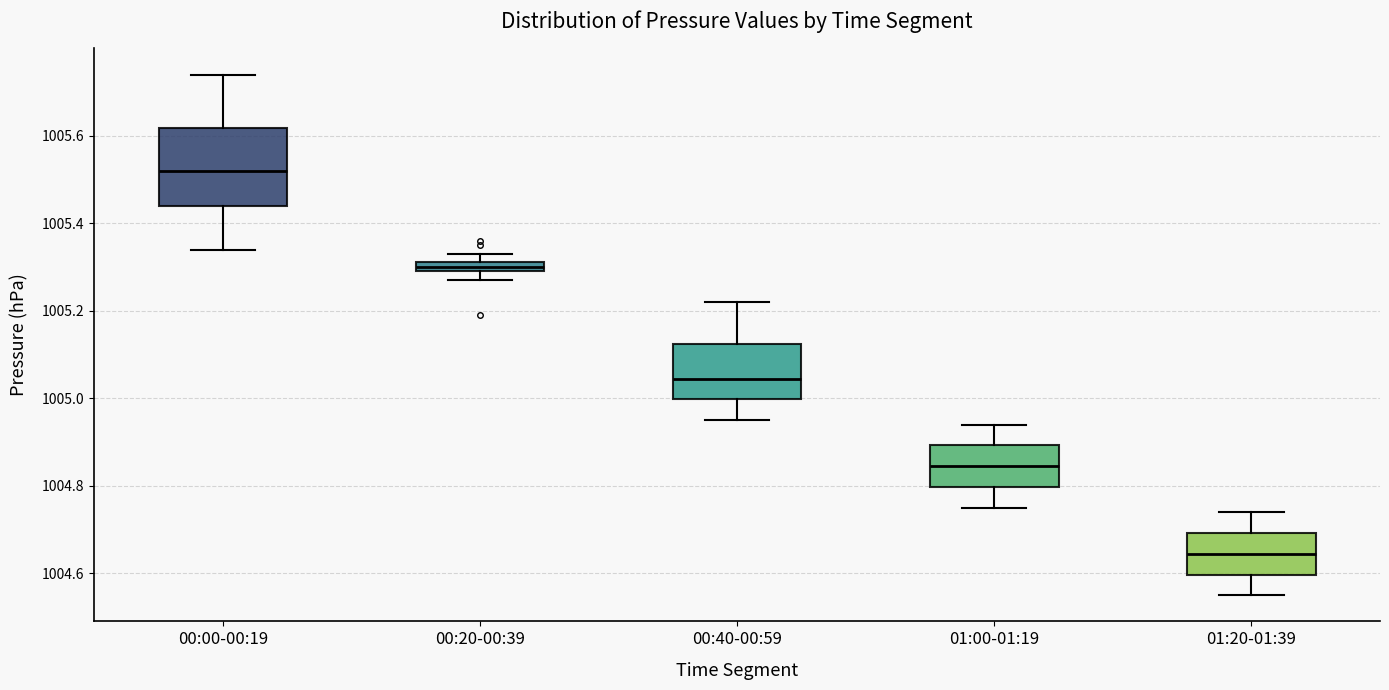

Which box's median line is the lowest?

01:20-01:39